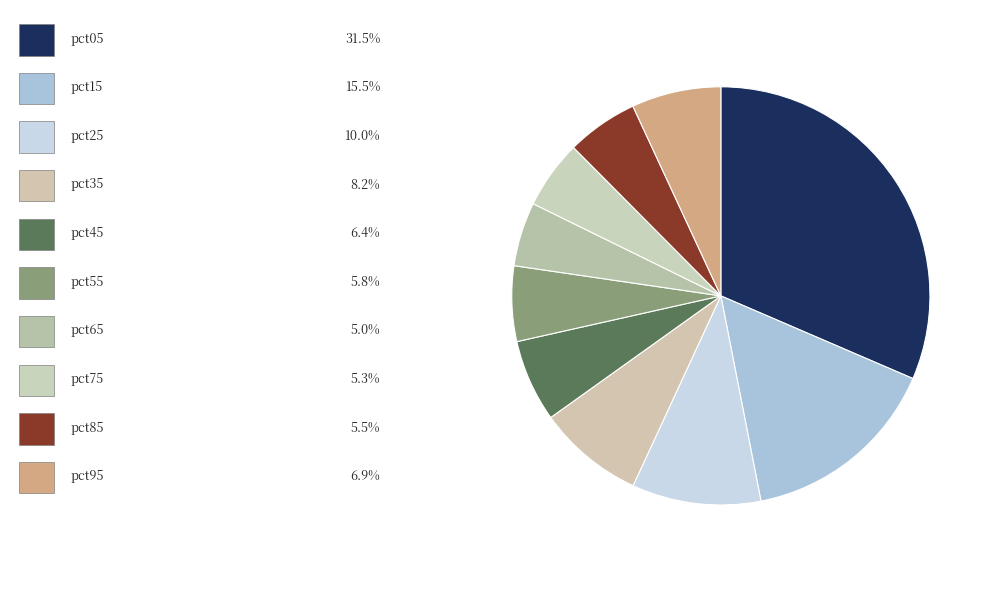

What is the smallest slice in the pie chart?

pct65